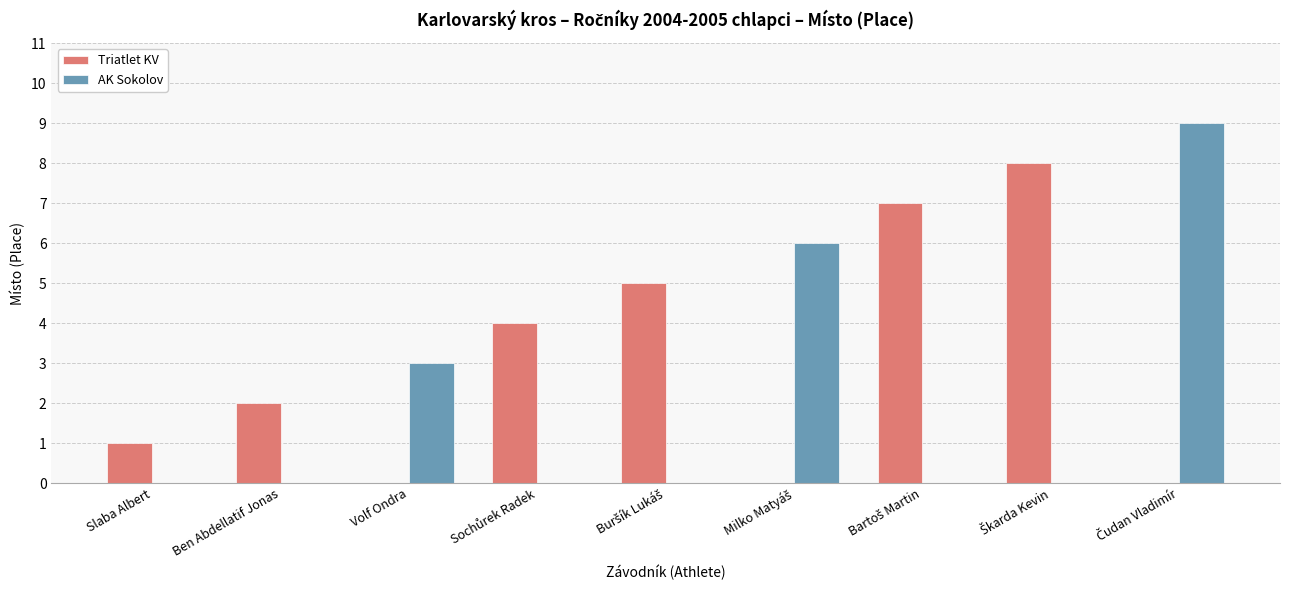

Read the AK Sokolov value at Volf Ondra.

3.0